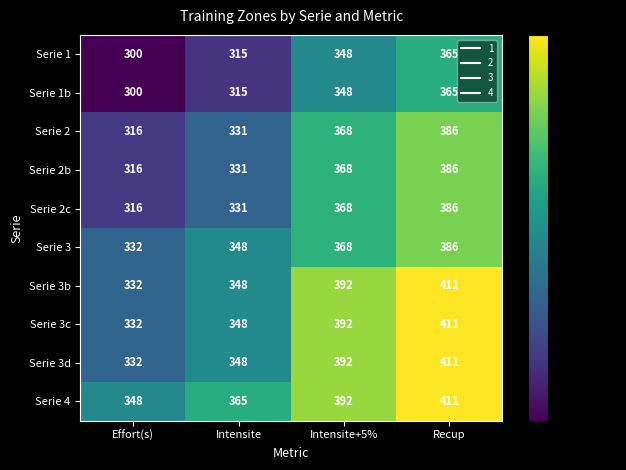

Read the Serie 2c value at Intensite, to the nearest 5.

330